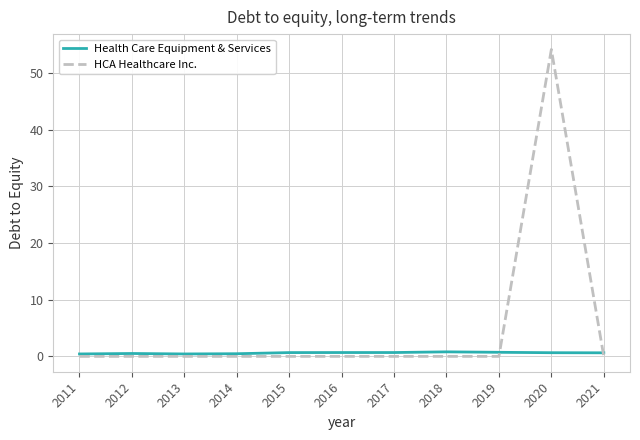

List the series in order of their overall mean, highest first.

HCA Healthcare Inc., Health Care Equipment & Services